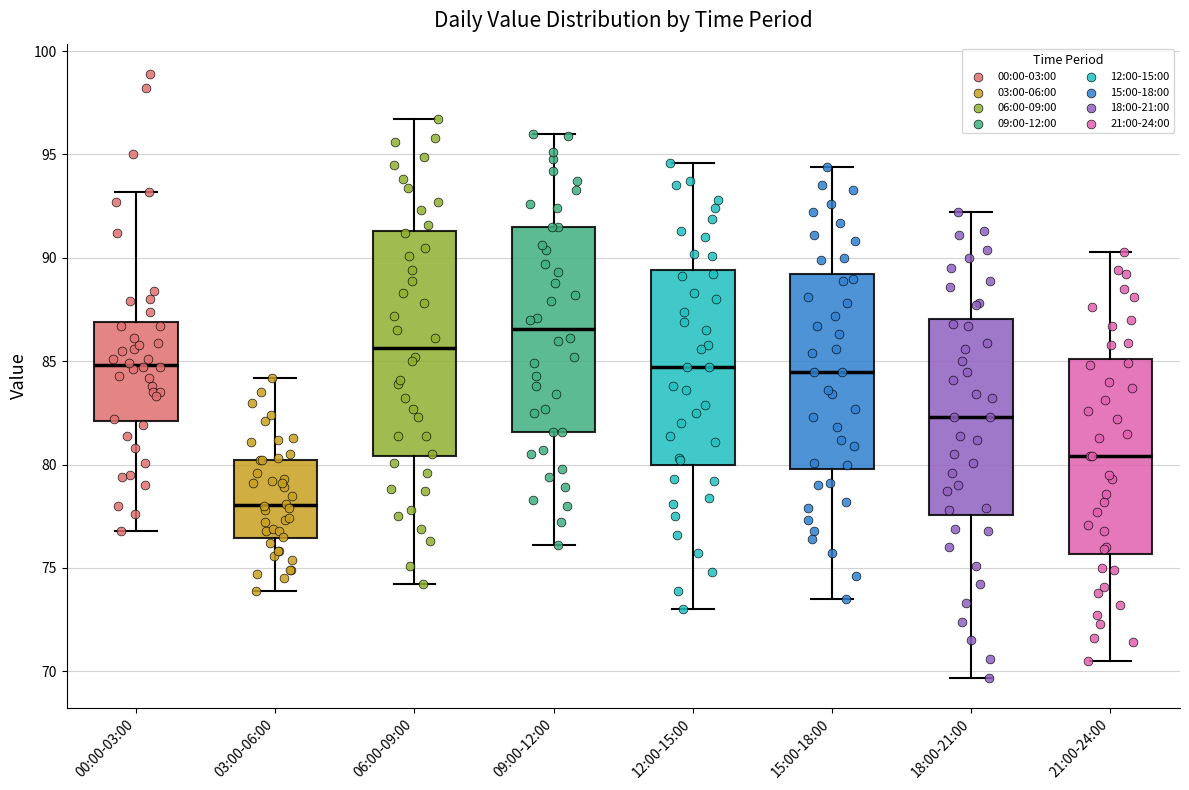

Where is the upper edge of the box for 15:00-18:00 on the y-axis? The values are not printed on the chart, so give them approximately, as read against the axis.

89.0